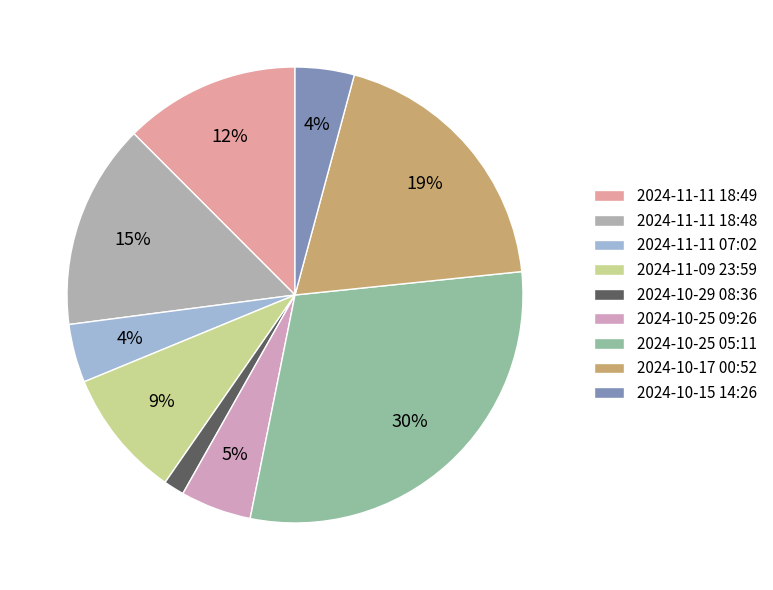

How many segments does this pie chart have?

9